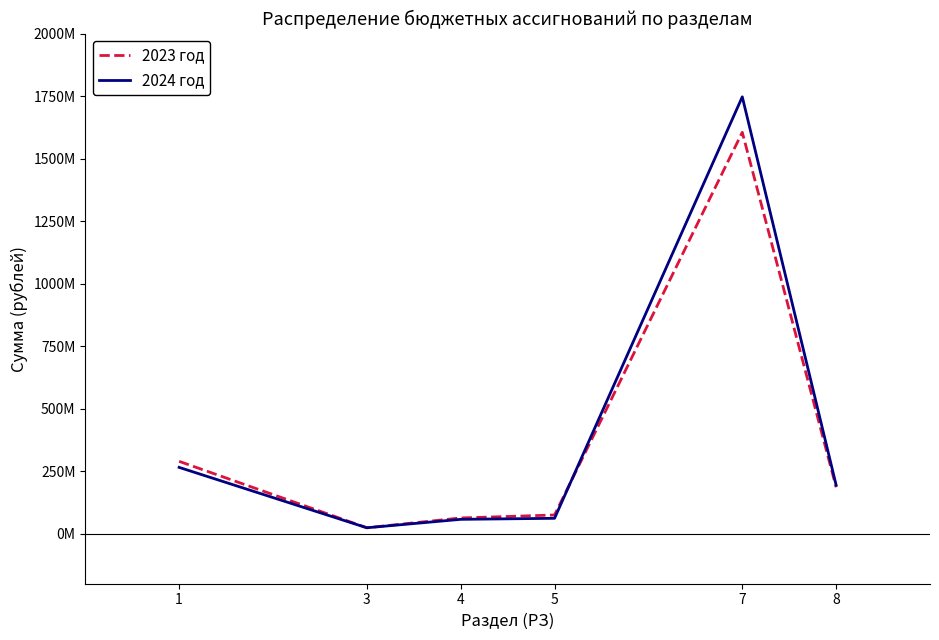

What are all the series names shown in the legend?

2023 год, 2024 год